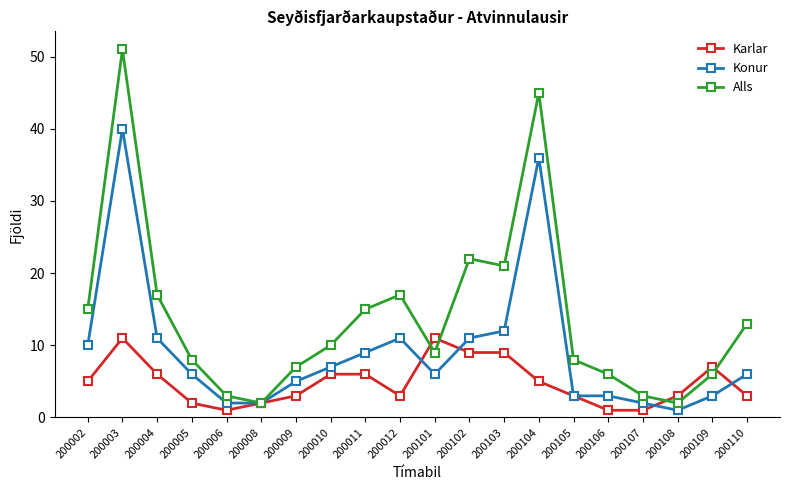

What is the approximate value of Alls at 200105, to the nearest 5?

10